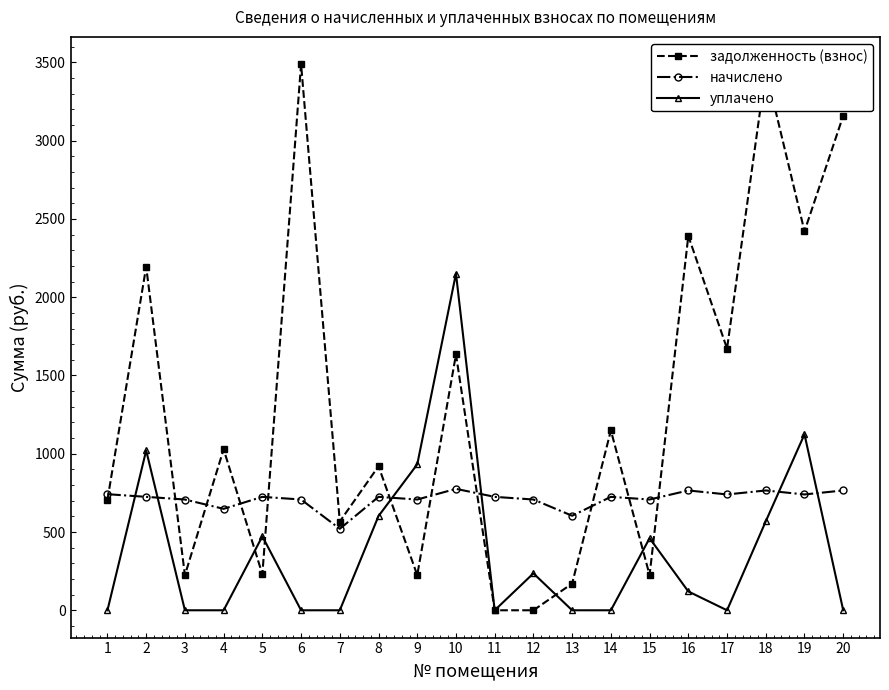

True or false: начислено and уплачено intersect in this chart.

True